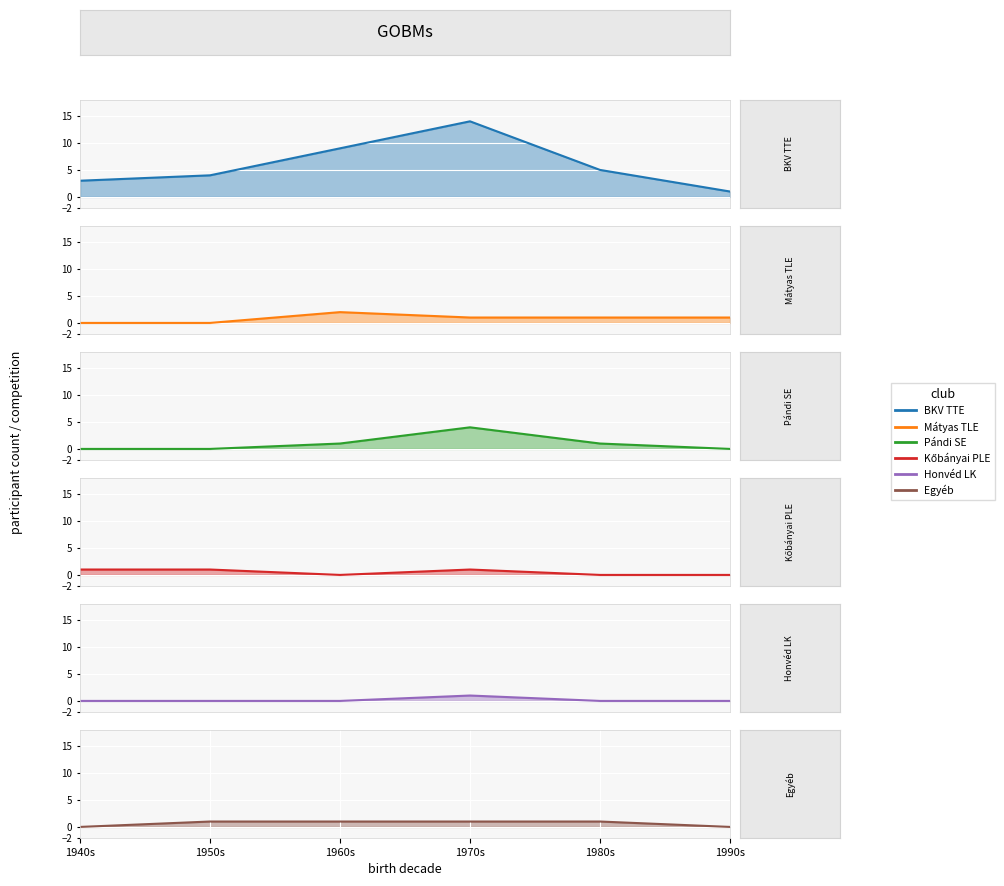

Reading left to right, what are all the values shown in this chart?

BKV TTE: 3	4	9	14	5	1
Mátyas TLE: 0	0	2	1	1	1
Pándi SE: 0	0	1	4	1	0
Kőbányai PLE: 1	1	0	1	0	0
Honvéd LK: 0	0	0	1	0	0
Egyéb: 0	1	1	1	1	0